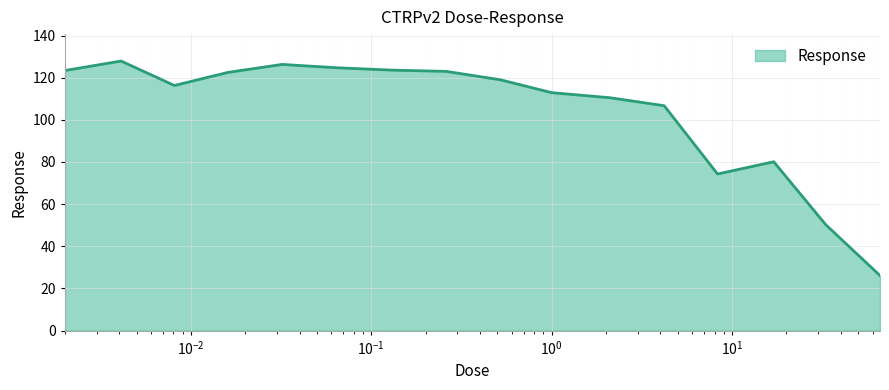

What is the difference between the maximum and minimum values?

101.8